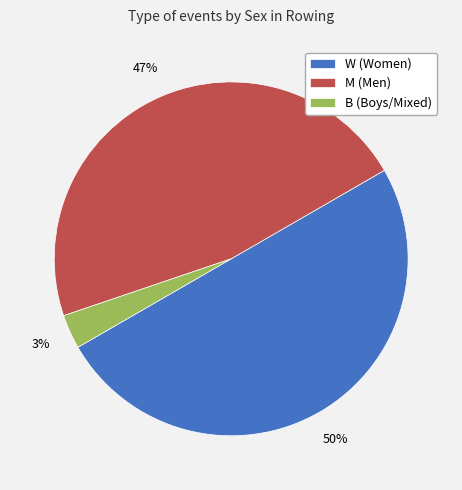

Between M and B, which is larger?

M